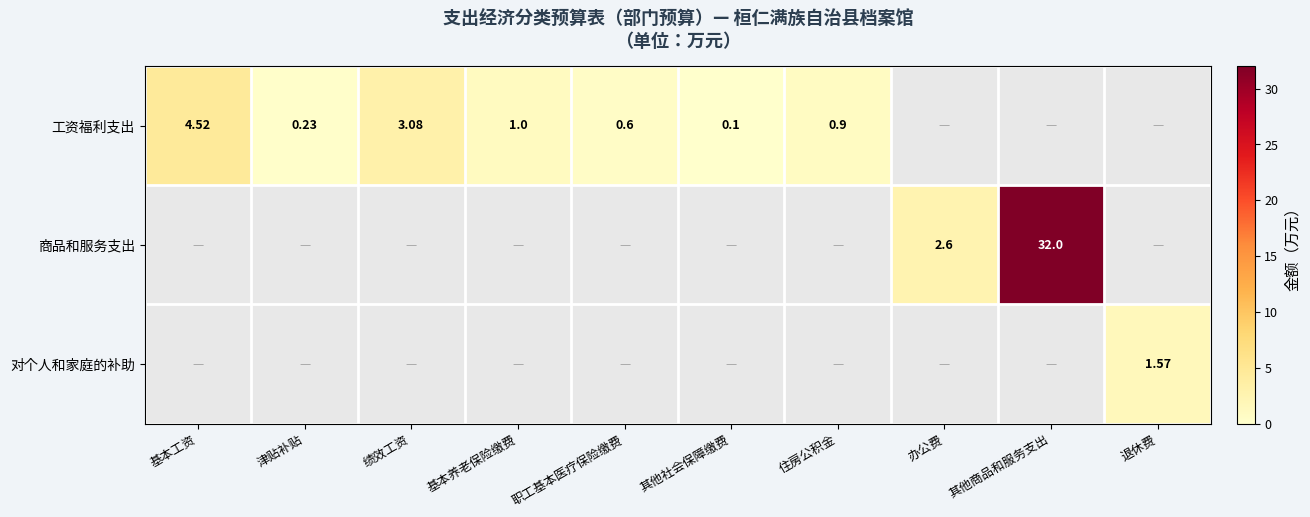

Is the value of 工资福利支出 at 其他社会保障缴费 greater than the value of 商品和服务支出 at 办公费?

No